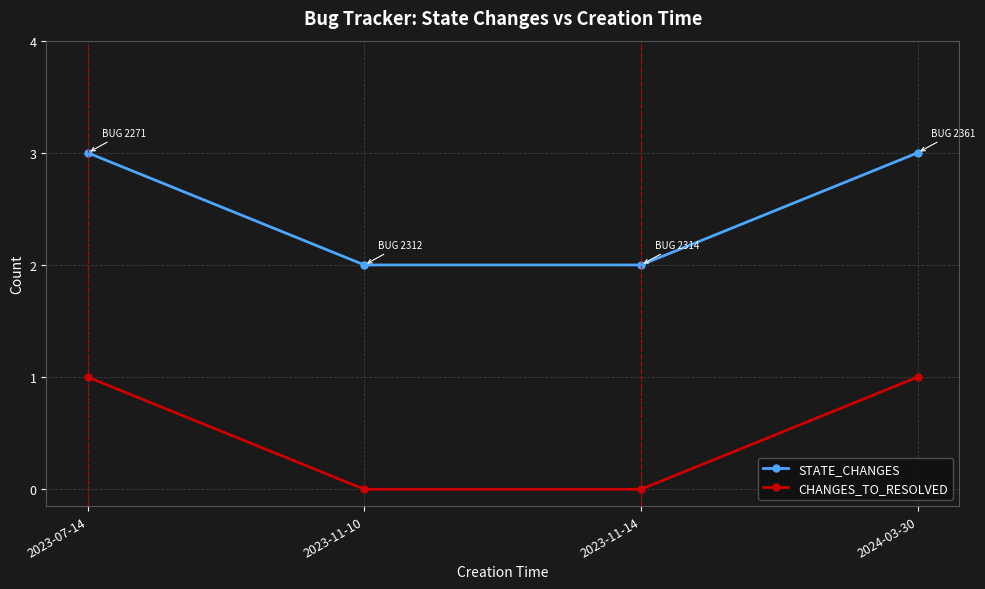

The STATE_CHANGES series shows 3 at 2024-03-30. True or false?

True